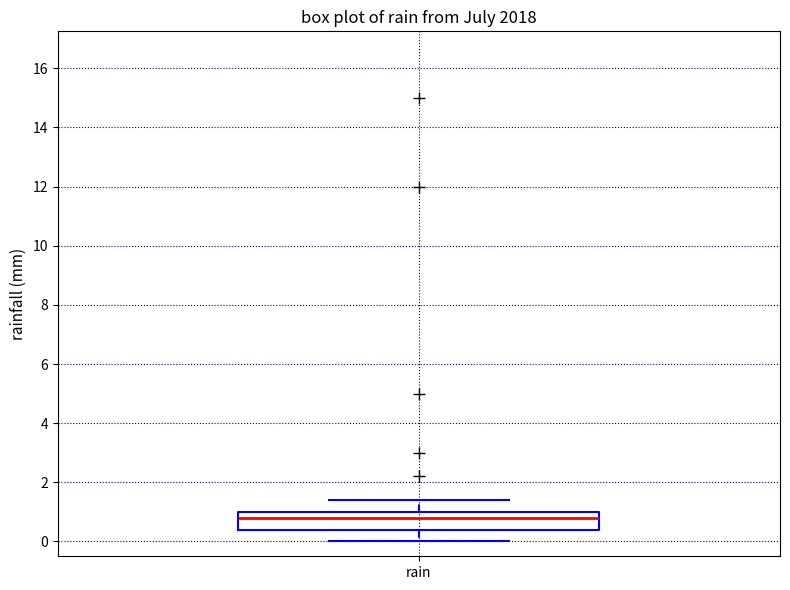

Transcribe this box plot: give where the median line is, the range the box spans, and where the two whiskers end, as read against the y-axis. The values are not printed on the chart, so give them approximately, as read against the axis.

median 0.8, box 0.4 to 1.0, whiskers 0.0 to 1.4